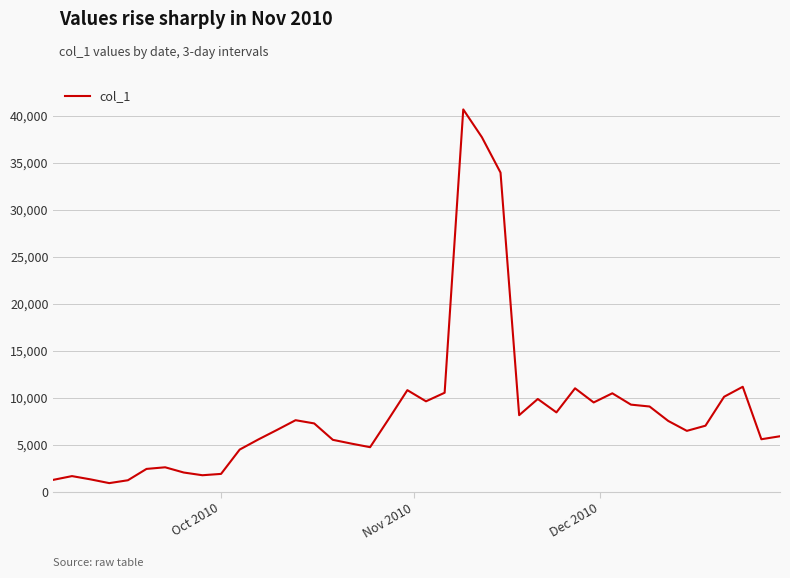

What is the smallest value displayed?

911.6